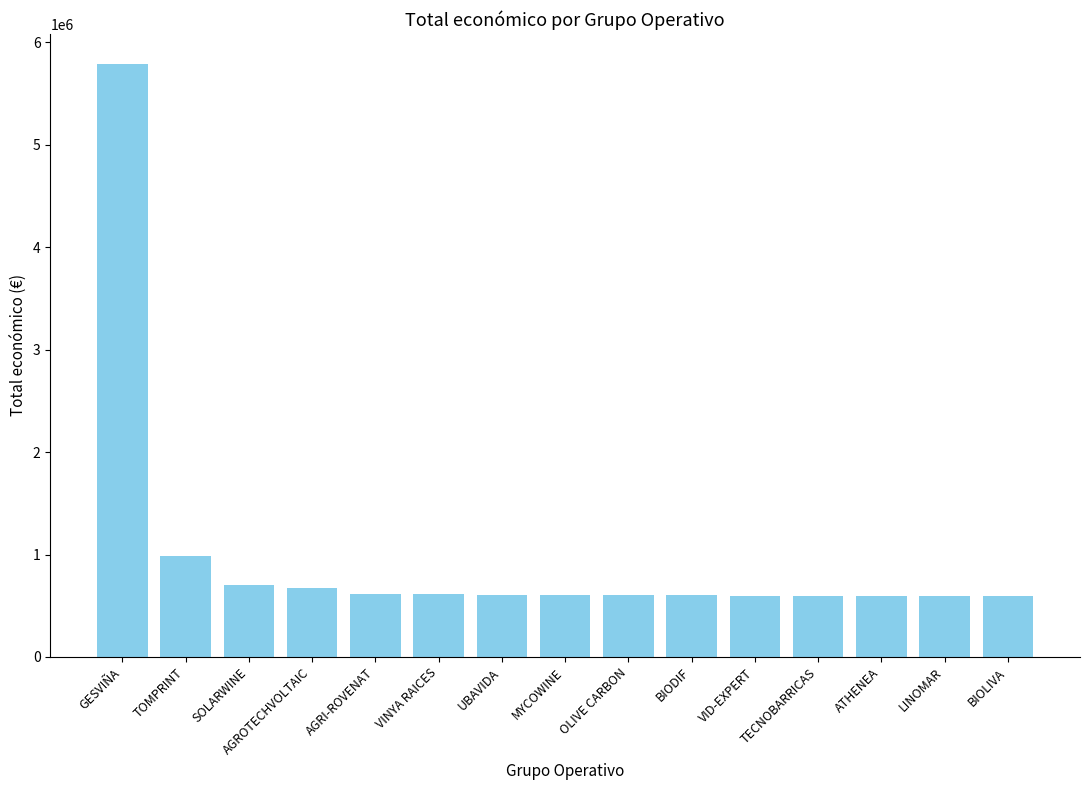

Does the chart contain any negative values?

No